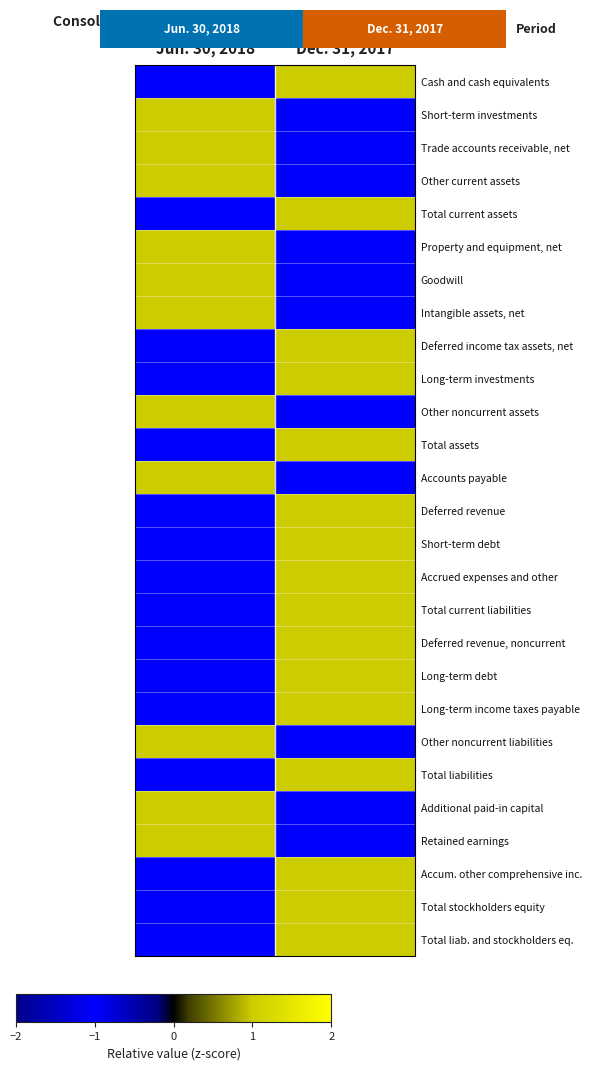

Reading left to right, transcribe all the data shown in this chart.

Cash and cash equivalents: Jun. 30, 2018=-1	Dec. 31, 2017=1
Short-term investments: Jun. 30, 2018=1	Dec. 31, 2017=-1
Trade accounts receivable, net: Jun. 30, 2018=1	Dec. 31, 2017=-1
Other current assets: Jun. 30, 2018=1	Dec. 31, 2017=-1
Total current assets: Jun. 30, 2018=-1	Dec. 31, 2017=1
Property and equipment, net: Jun. 30, 2018=1	Dec. 31, 2017=-1
Goodwill: Jun. 30, 2018=1	Dec. 31, 2017=-1
Intangible assets, net: Jun. 30, 2018=1	Dec. 31, 2017=-1
Deferred income tax assets, net: Jun. 30, 2018=-1	Dec. 31, 2017=1
Long-term investments: Jun. 30, 2018=-1	Dec. 31, 2017=1
Other noncurrent assets: Jun. 30, 2018=1	Dec. 31, 2017=-1
Total assets: Jun. 30, 2018=-1	Dec. 31, 2017=1
Accounts payable: Jun. 30, 2018=1	Dec. 31, 2017=-1
Deferred revenue: Jun. 30, 2018=-1	Dec. 31, 2017=1
Short-term debt: Jun. 30, 2018=-1	Dec. 31, 2017=1
Accrued expenses and other: Jun. 30, 2018=-1	Dec. 31, 2017=1
Total current liabilities: Jun. 30, 2018=-1	Dec. 31, 2017=1
Deferred revenue, noncurrent: Jun. 30, 2018=-1	Dec. 31, 2017=1
Long-term debt: Jun. 30, 2018=-1	Dec. 31, 2017=1
Long-term income taxes payable: Jun. 30, 2018=-1	Dec. 31, 2017=1
Other noncurrent liabilities: Jun. 30, 2018=1	Dec. 31, 2017=-1
Total liabilities: Jun. 30, 2018=-1	Dec. 31, 2017=1
Additional paid-in capital: Jun. 30, 2018=1	Dec. 31, 2017=-1
Retained earnings: Jun. 30, 2018=1	Dec. 31, 2017=-1
Accum. other comprehensive inc.: Jun. 30, 2018=-1	Dec. 31, 2017=1
Total stockholders equity: Jun. 30, 2018=-1	Dec. 31, 2017=1
Total liab. and stockholders eq.: Jun. 30, 2018=-1	Dec. 31, 2017=1